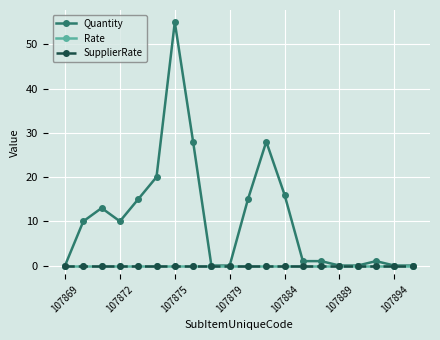

Does the chart have visible grid lines?

Yes